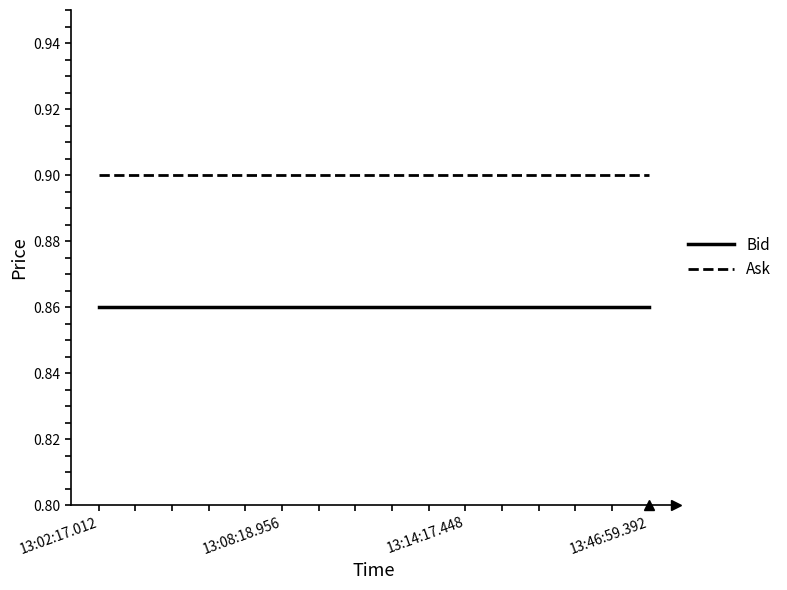

Rank the series by their average value, from highest to lowest.

Ask, Bid